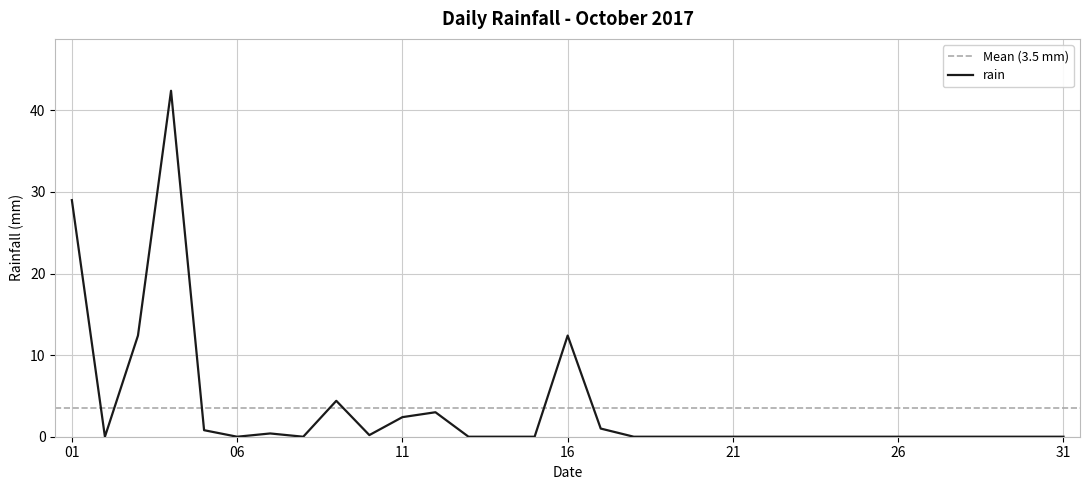

Where is the first local minimum?

2017-10-02